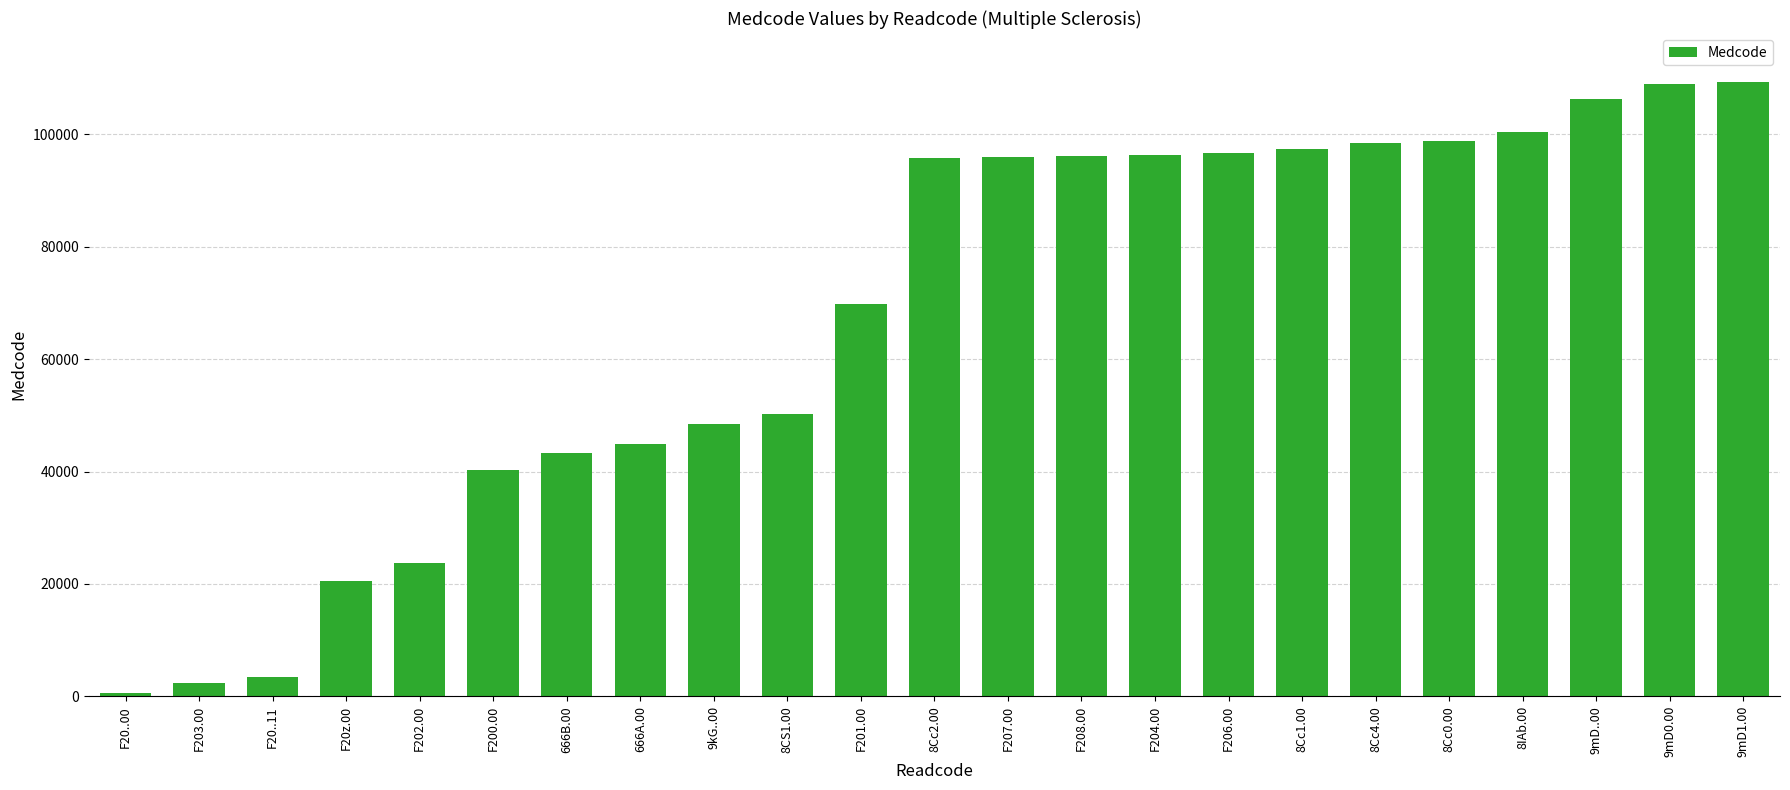

True or false: the data shows 100503 at 8IAb.00.

True